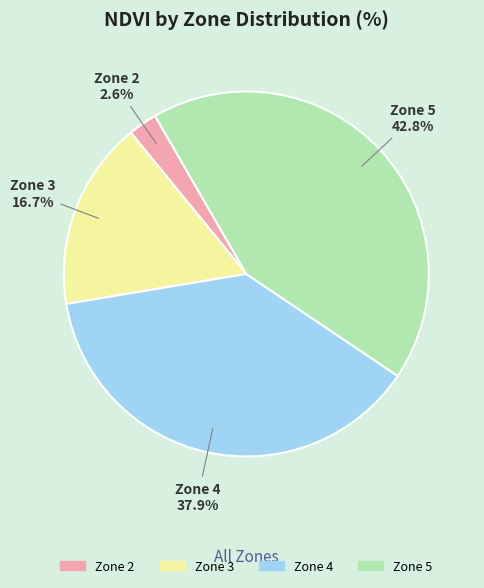

How many slices are in this pie chart?

4